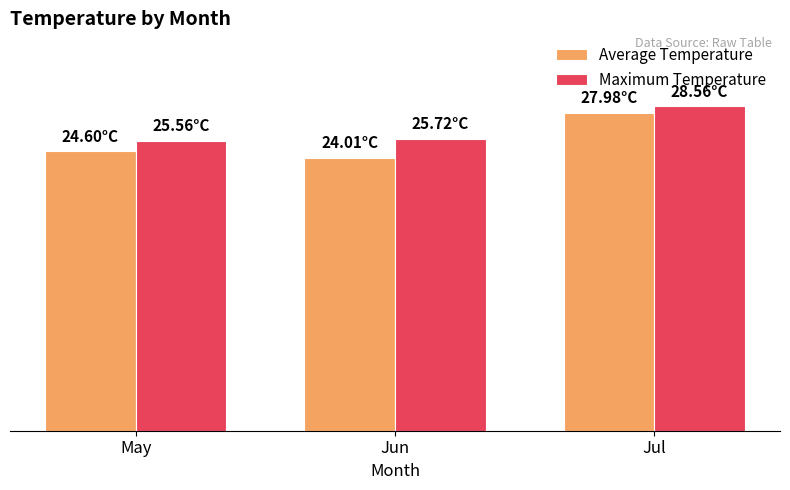

What is the minimum value shown in the chart?

24.0